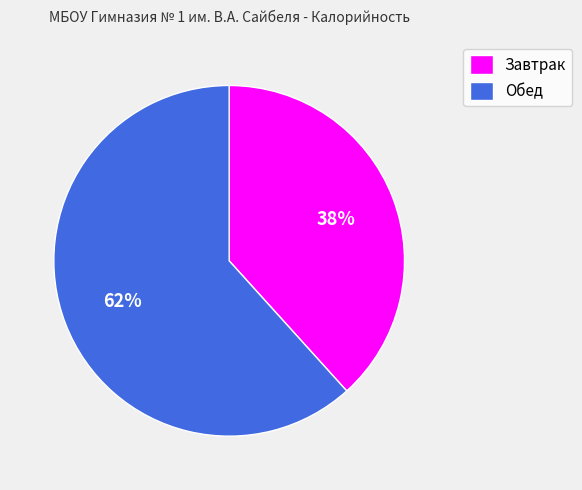

How many slices are in this pie chart?

2